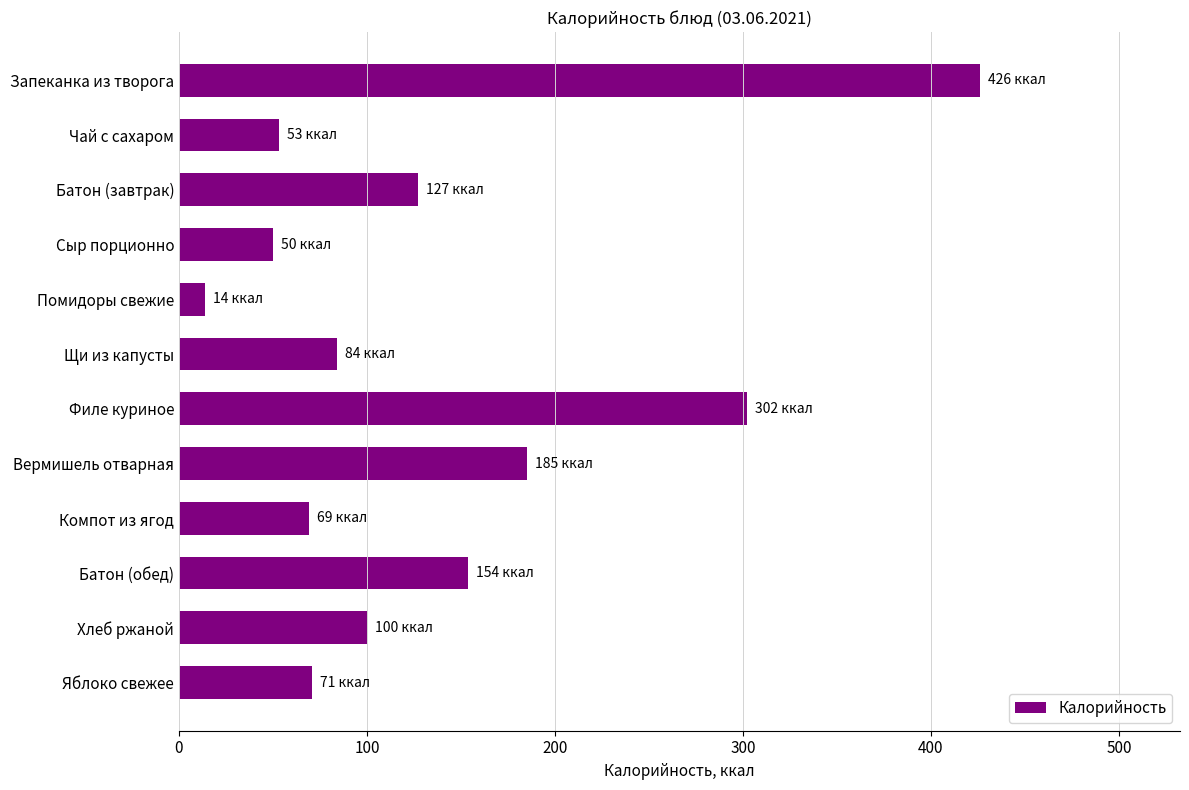

What is the greatest value displayed?

426